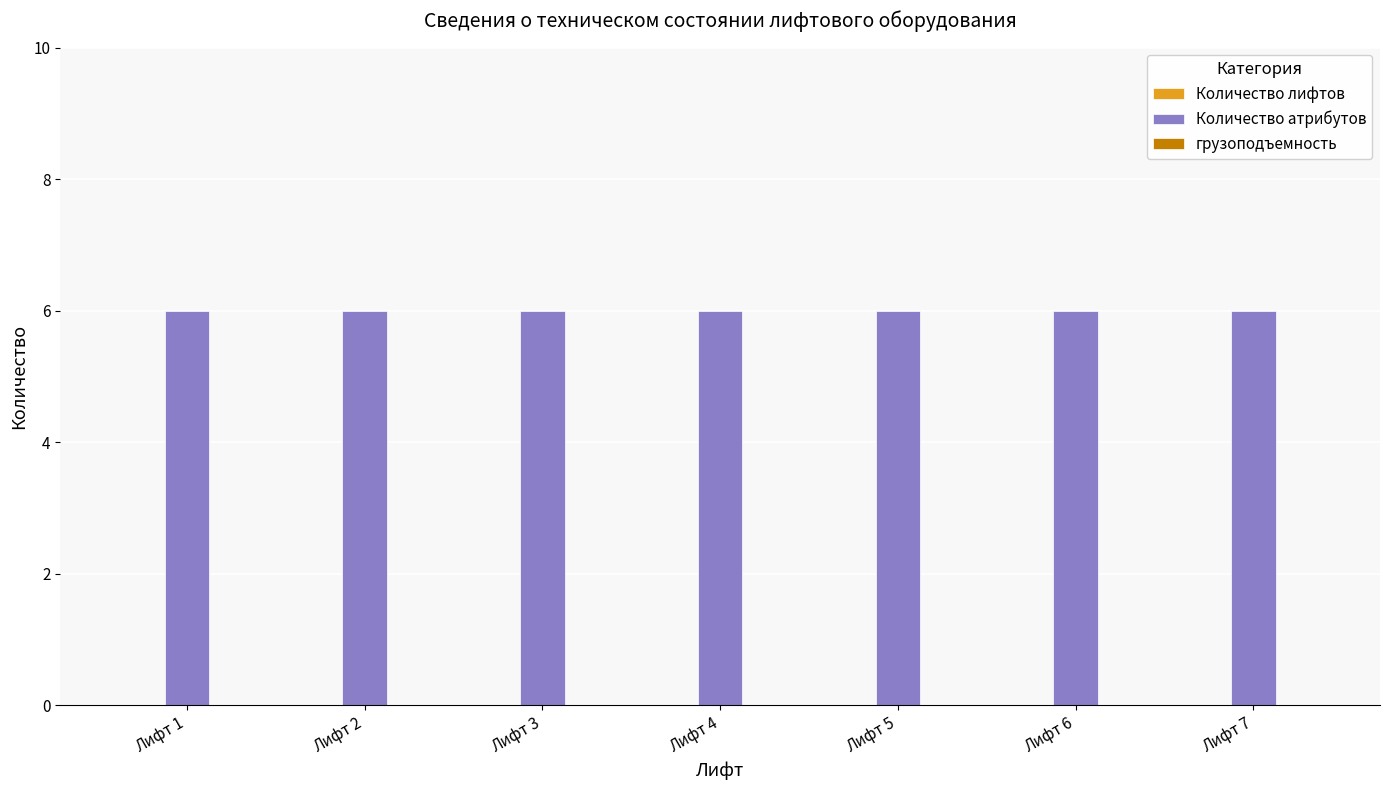

Reading left to right, list all the values displayed in this chart.

Количество лифтов: Лифт 1=0	Лифт 2=0	Лифт 3=0	Лифт 4=0	Лифт 5=0	Лифт 6=0	Лифт 7=0
Количество атрибутов: Лифт 1=6	Лифт 2=6	Лифт 3=6	Лифт 4=6	Лифт 5=6	Лифт 6=6	Лифт 7=6
грузоподъемность: Лифт 1=0	Лифт 2=0	Лифт 3=0	Лифт 4=0	Лифт 5=0	Лифт 6=0	Лифт 7=0